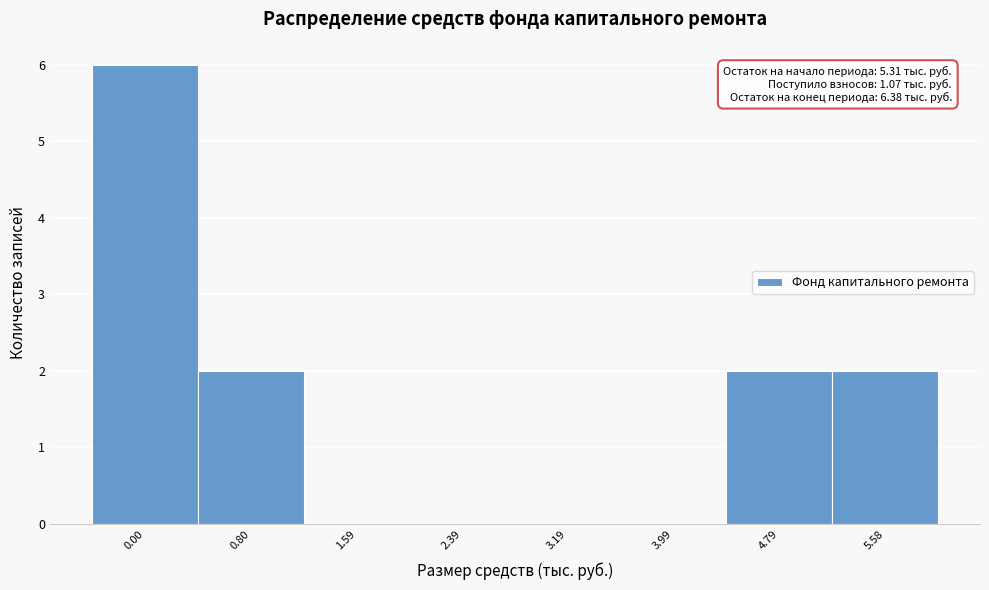

Reading left to right, extract all data points from this chart.

0.00=6	0.80=2	1.59=0	2.39=0	3.19=0	3.99=0	4.79=2	5.58=2